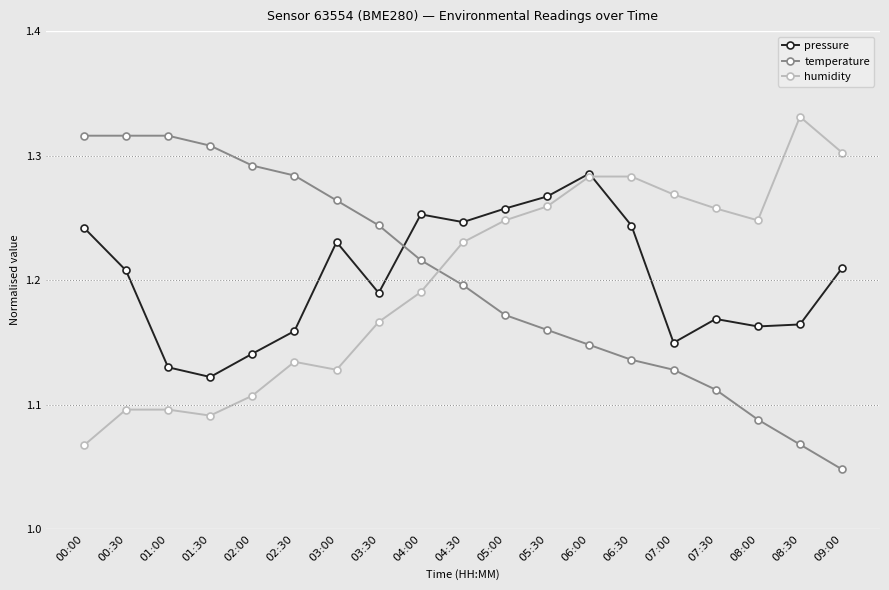

Where is humidity nearest to the value 1?

00:00